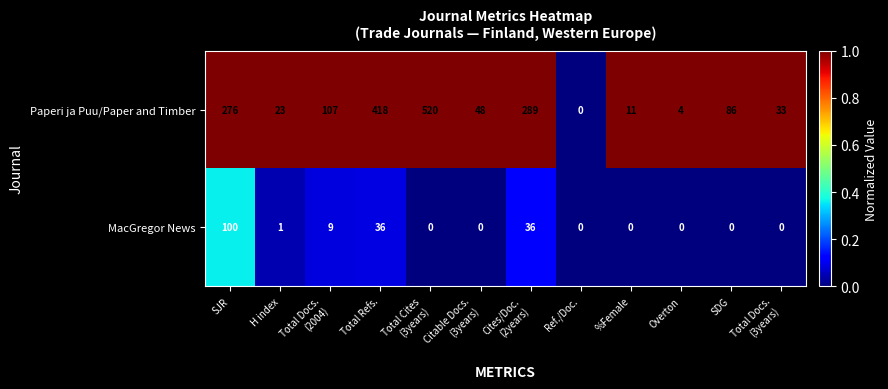

The Paperi ja Puu/Paper and Timber series shows 19 at %Female. True or false?

False